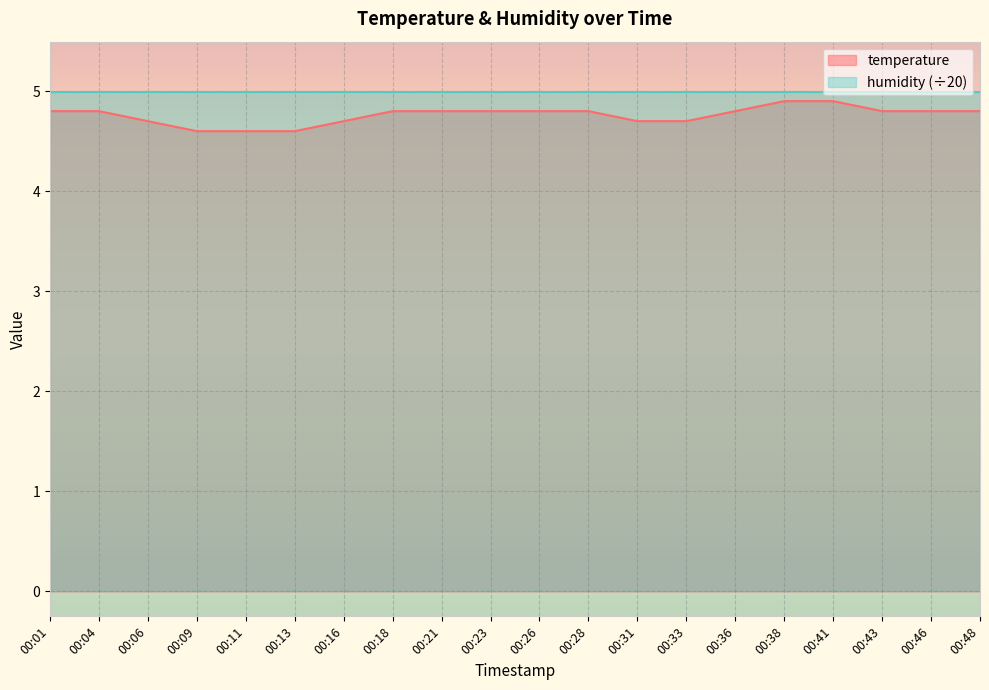

Rank the categories by value from highest to lowest.

00:38, 00:41, 00:01, 00:04, 00:18, 00:21, 00:23, 00:26, 00:28, 00:36, 00:43, 00:46, 00:48, 00:06, 00:16, 00:31, 00:33, 00:09, 00:11, 00:13